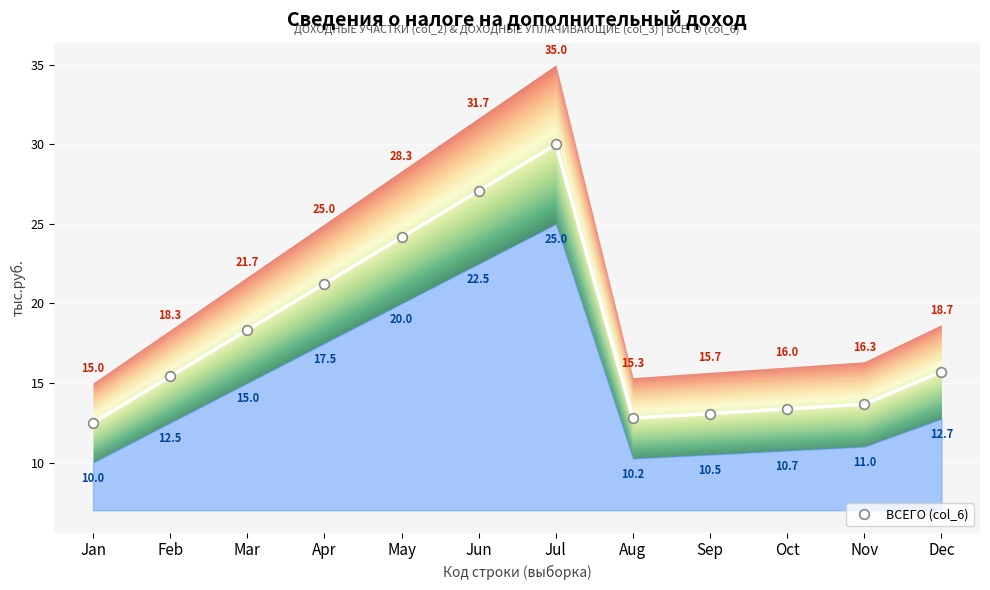

At which category does the chart reach its peak across all series?

Jul